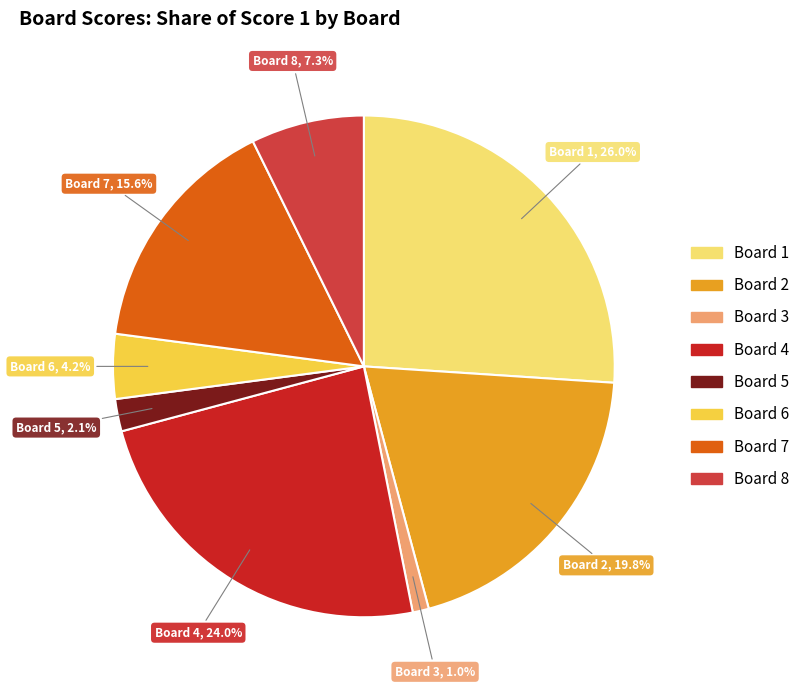

Is there any slice that represents more than half of the pie?

No